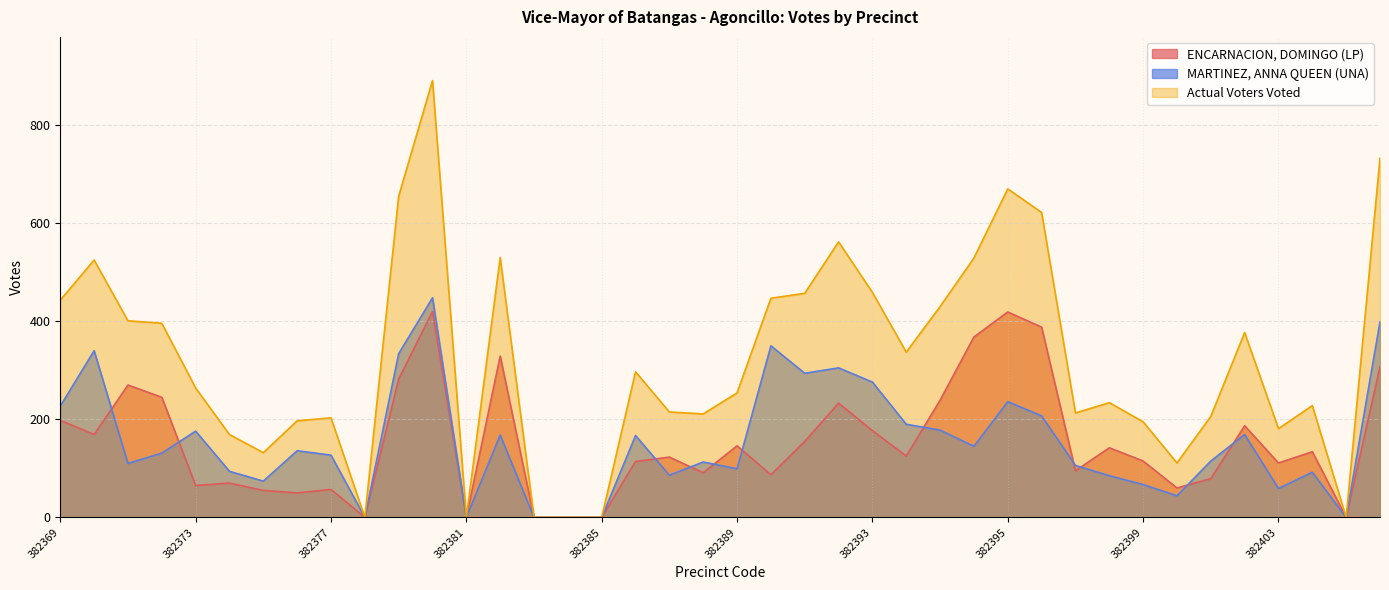

What is the spread (max minus min) of values at 382367?

252